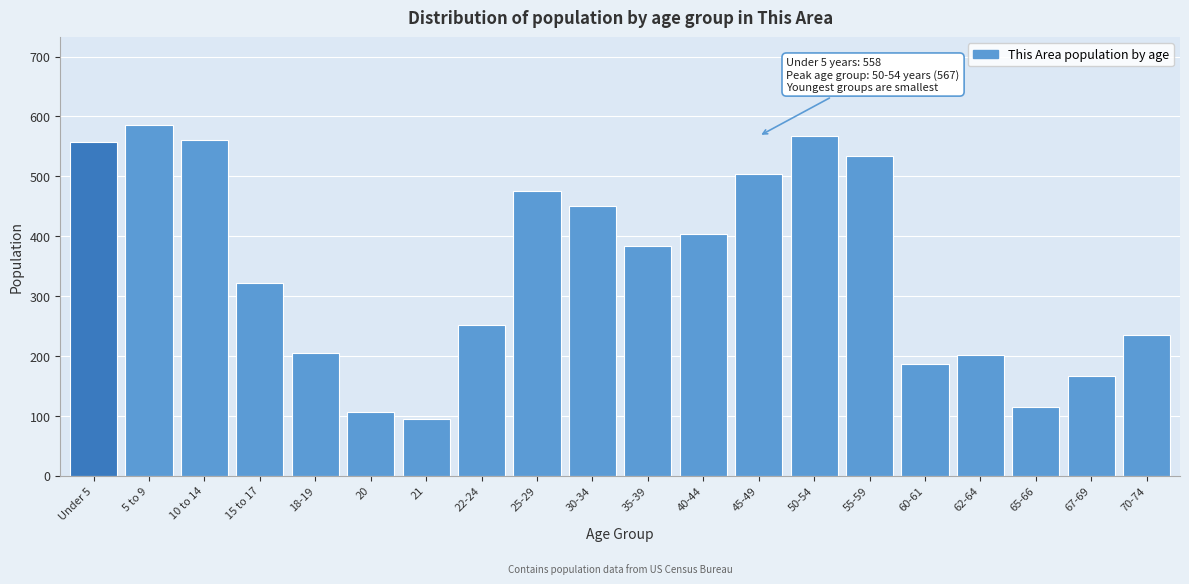

Reading right to left, transcribe all the data shown in this chart.

234	166	114	201	187	533	567	504	404	384	451	475	252	94	106	204	322	561	586	558